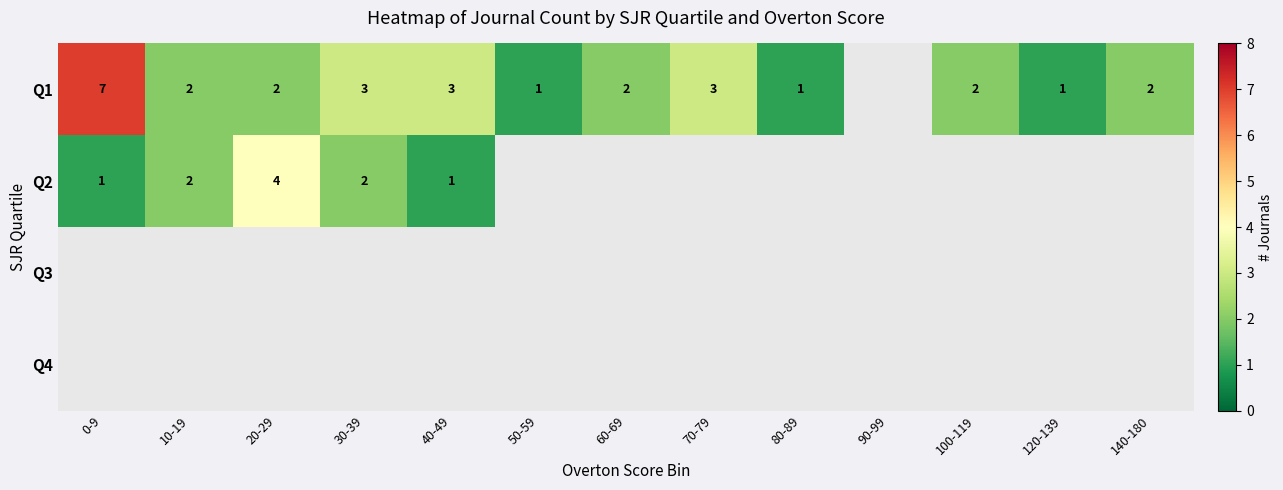

Is it true that Q1 equals 4 at 40-49?

False